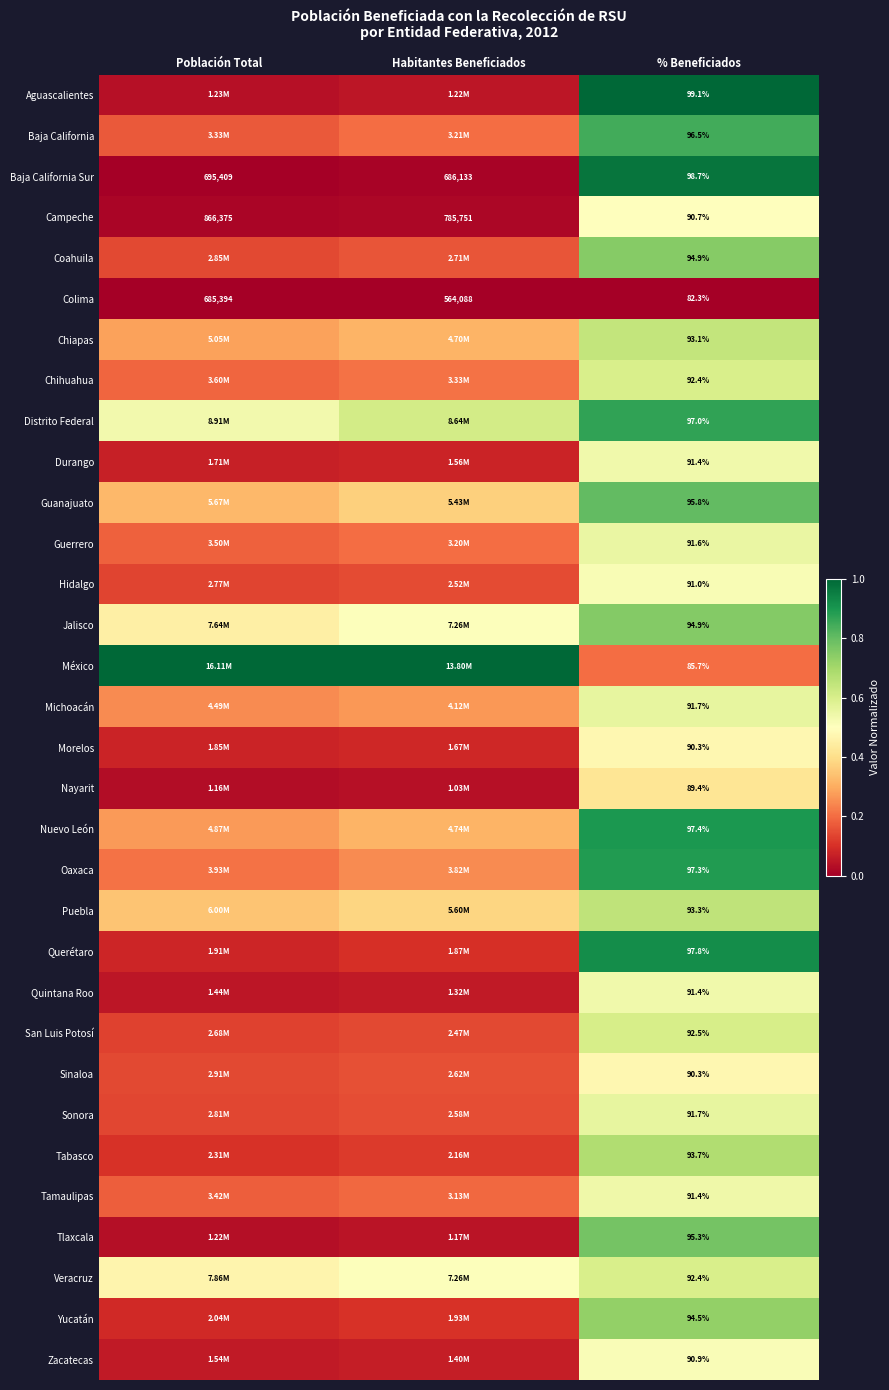

Between Población Total and % Beneficiados, which is larger?

% Beneficiados